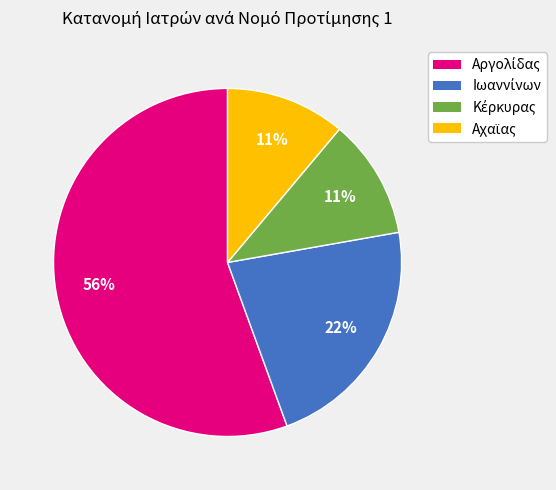

To the nearest percent, what is the average slice percentage?

25%